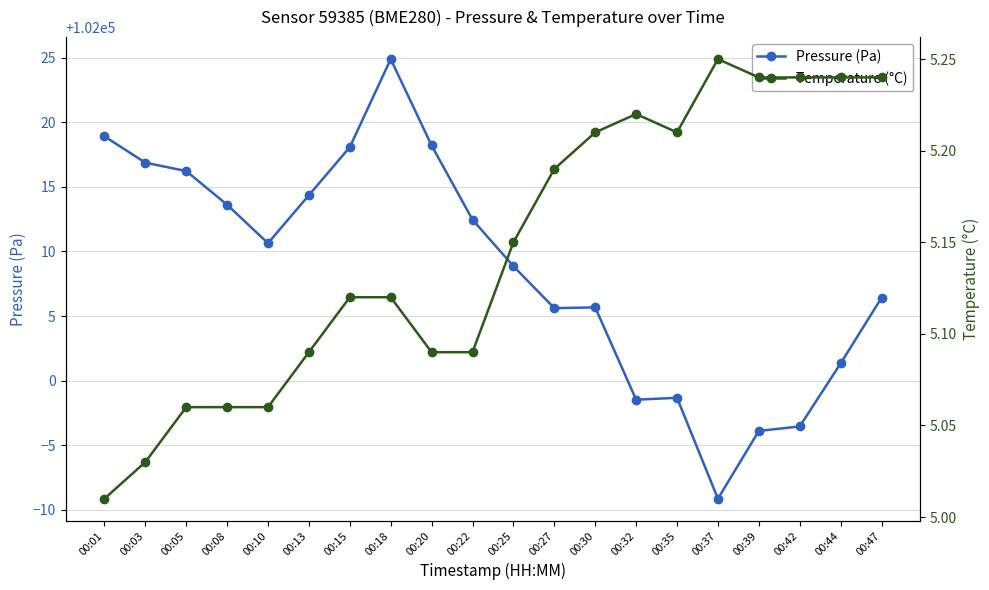

Between 00:39 and 00:47, which series saw the biggest shift?

Pressure (Pa)